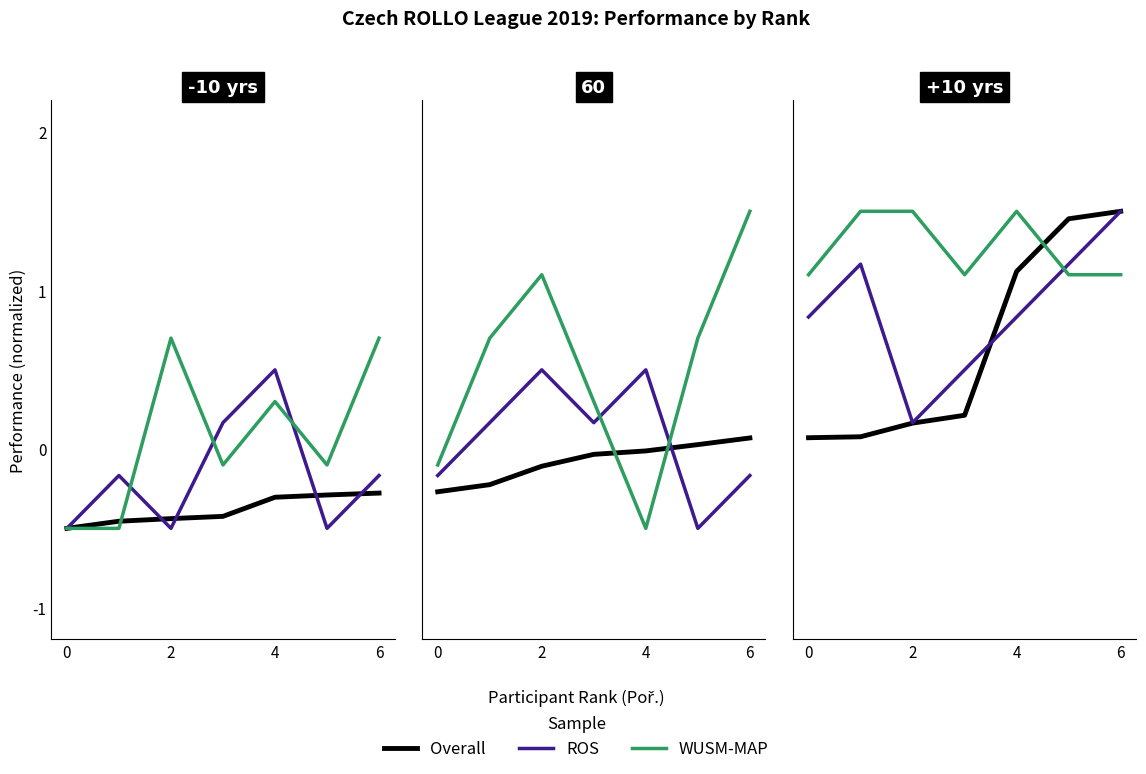

True or false: ROS has a value of 0.8 at 6.

False